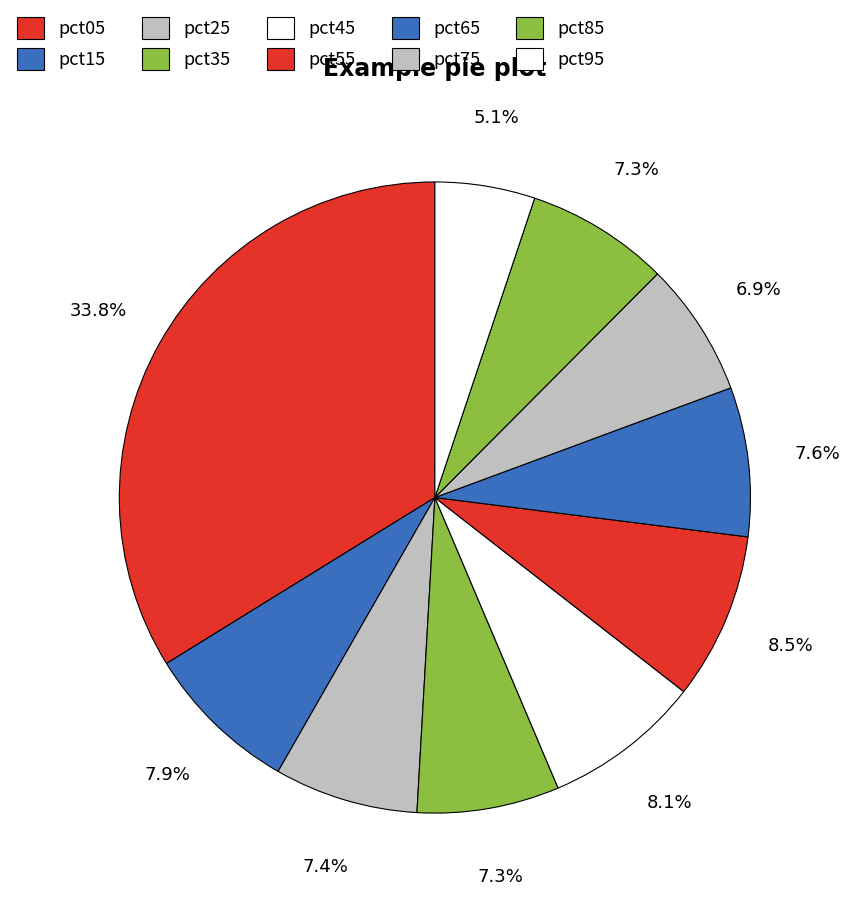

How many segments does this pie chart have?

10